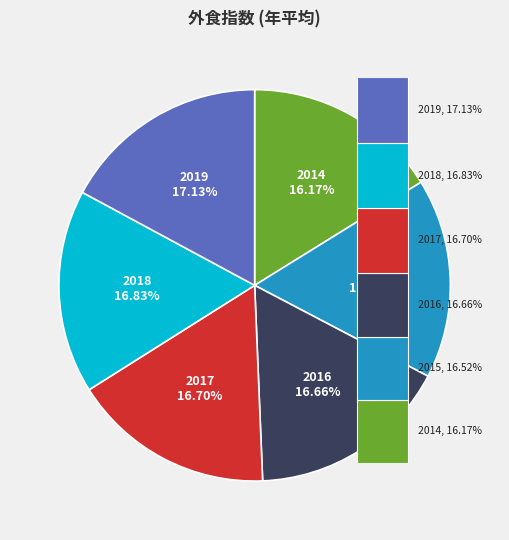

Which slice is the smallest?

2014